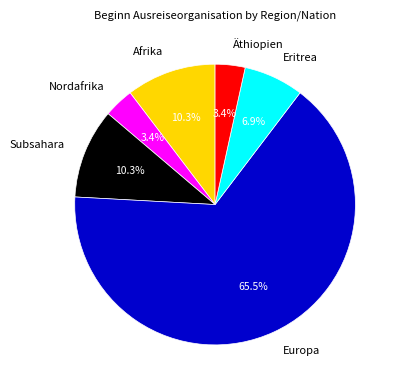

To the nearest percent, what is the average slice percentage?

17%